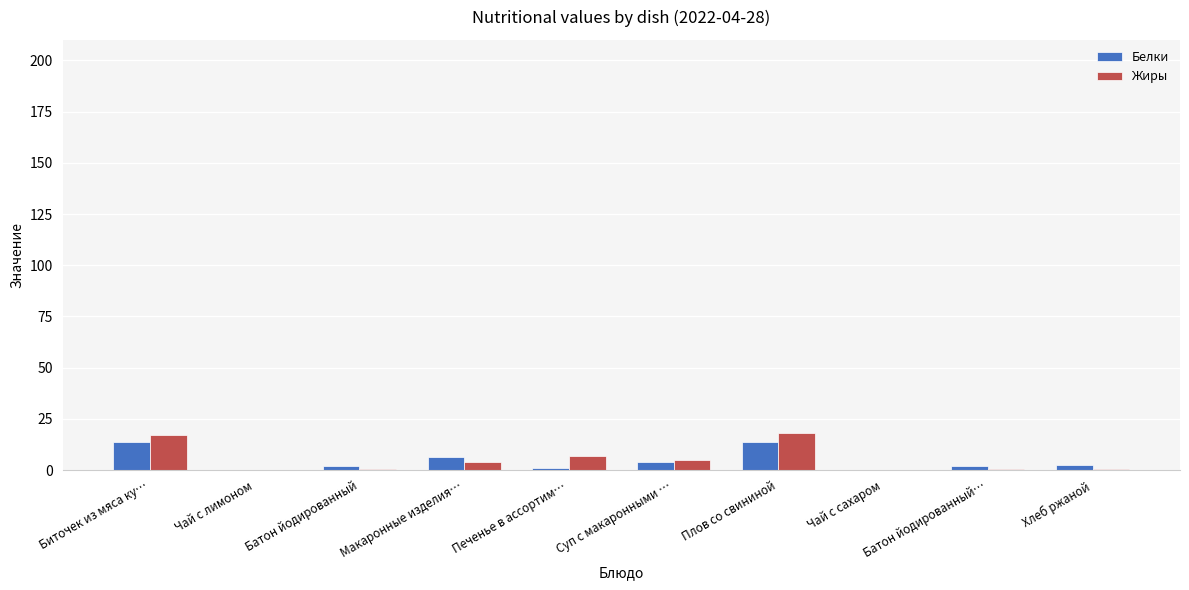

Is the value of Жиры at Печенье в ассортим… greater than the value of Белки at Биточек из мяса ку…?

No